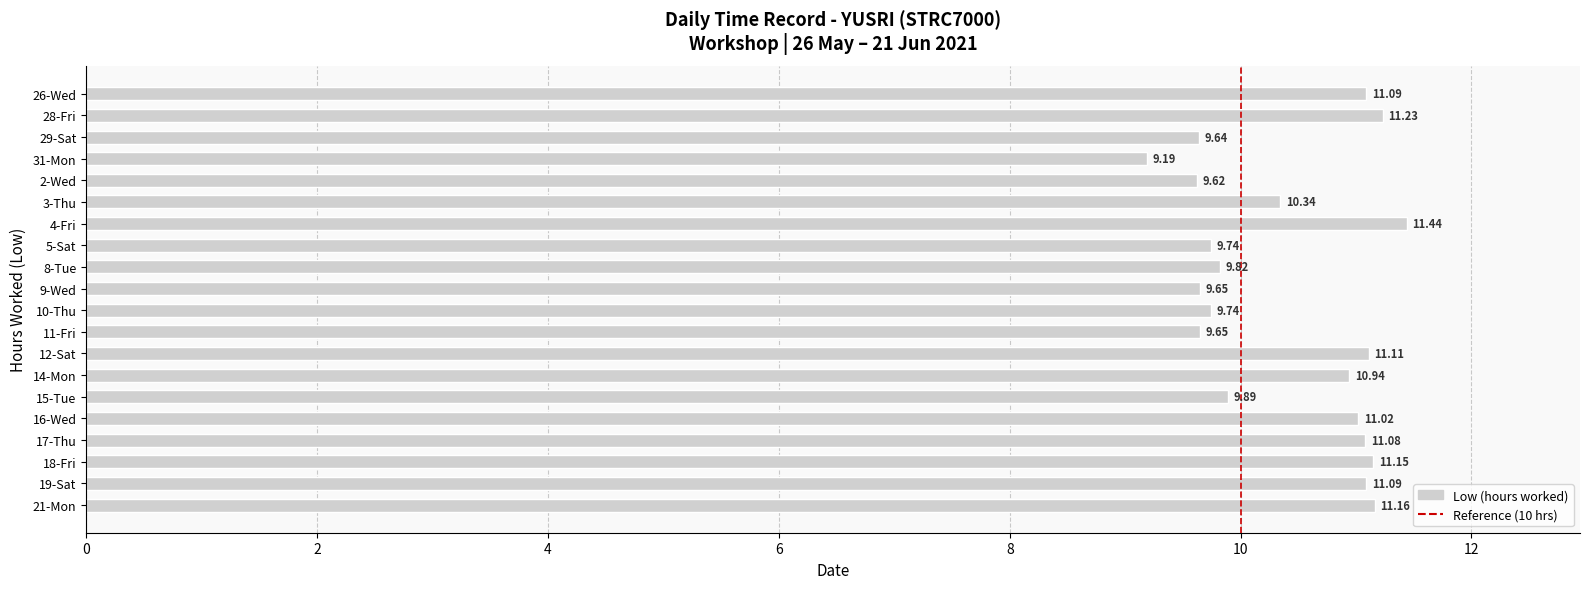

Which has a higher value, 16-Wed or 3-Thu?

16-Wed